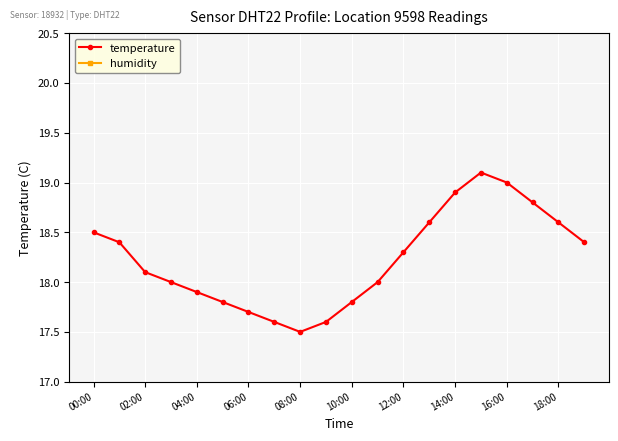

What is the lowest value of the temperature series?

17.5